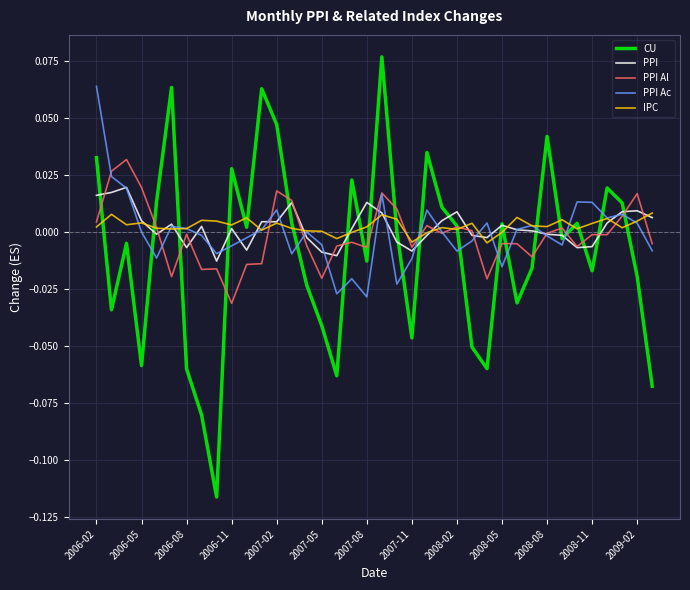

Which series has the largest range (max minus min)?

CU